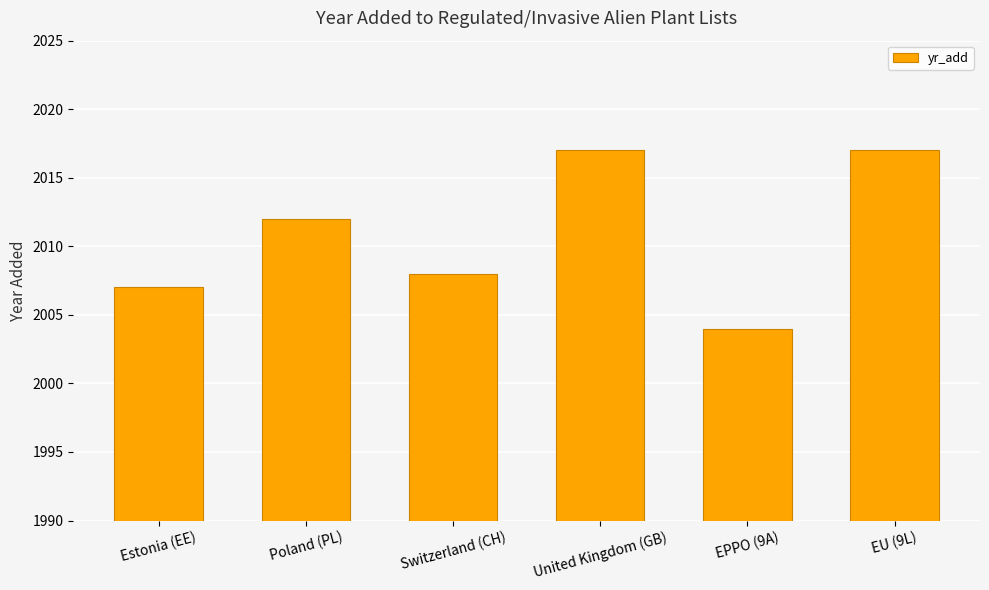

Is it true that the value at United Kingdom (GB) is 1168?

False